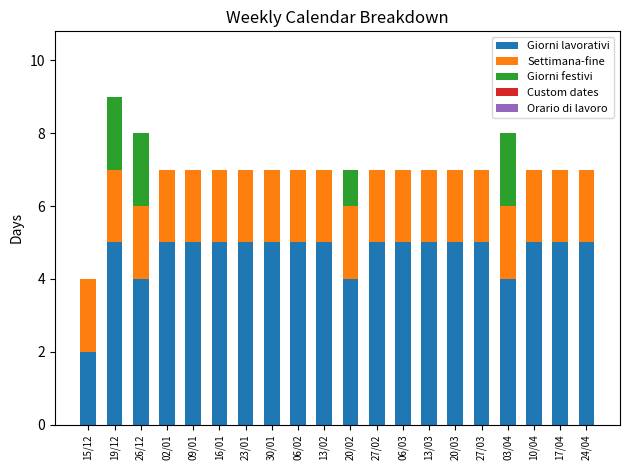

At which category is the sum across all series the highest?

19/12